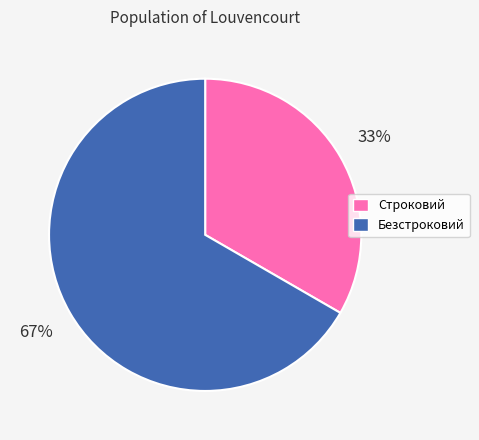

Is Безстроковий the majority of the pie?

Yes